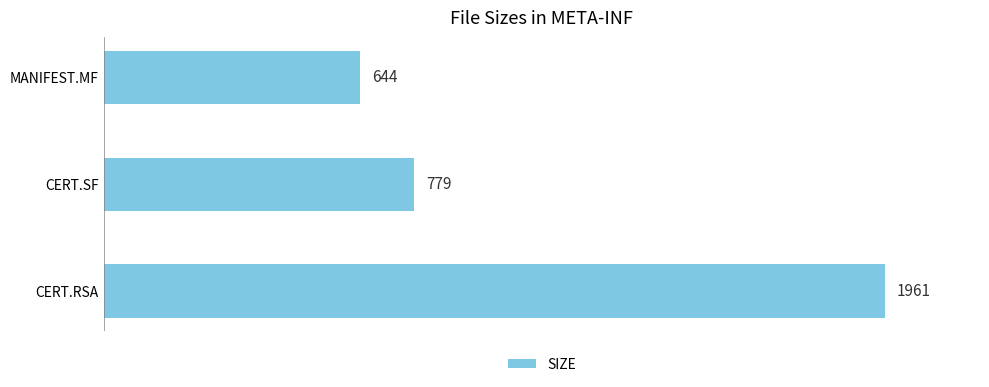

Reading bottom to top, list all the values displayed in this chart.

1961	779	644